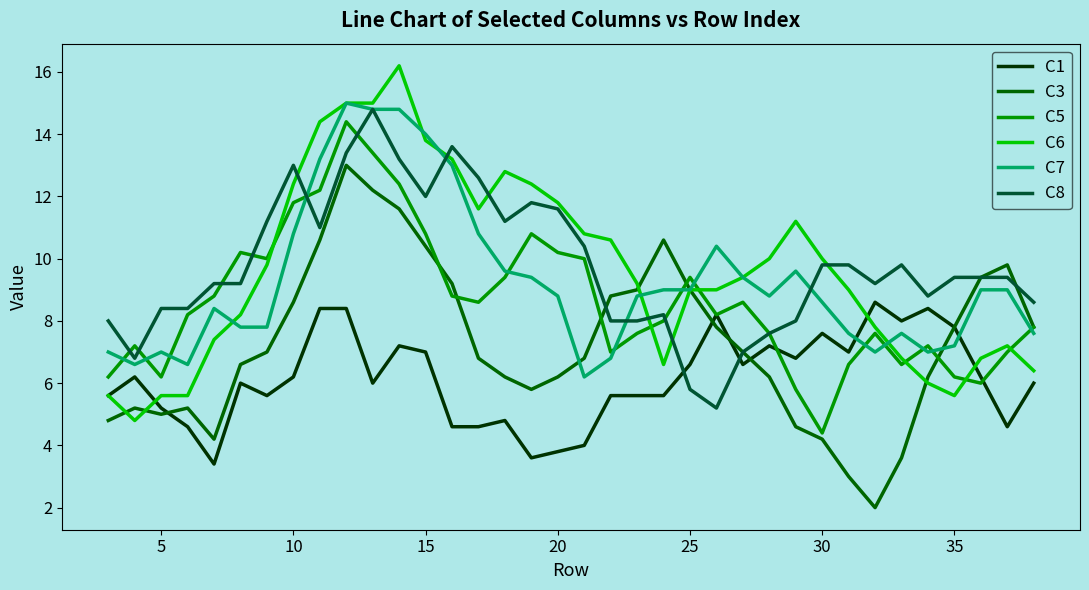

Is this an area chart (filled region under the line)?

No